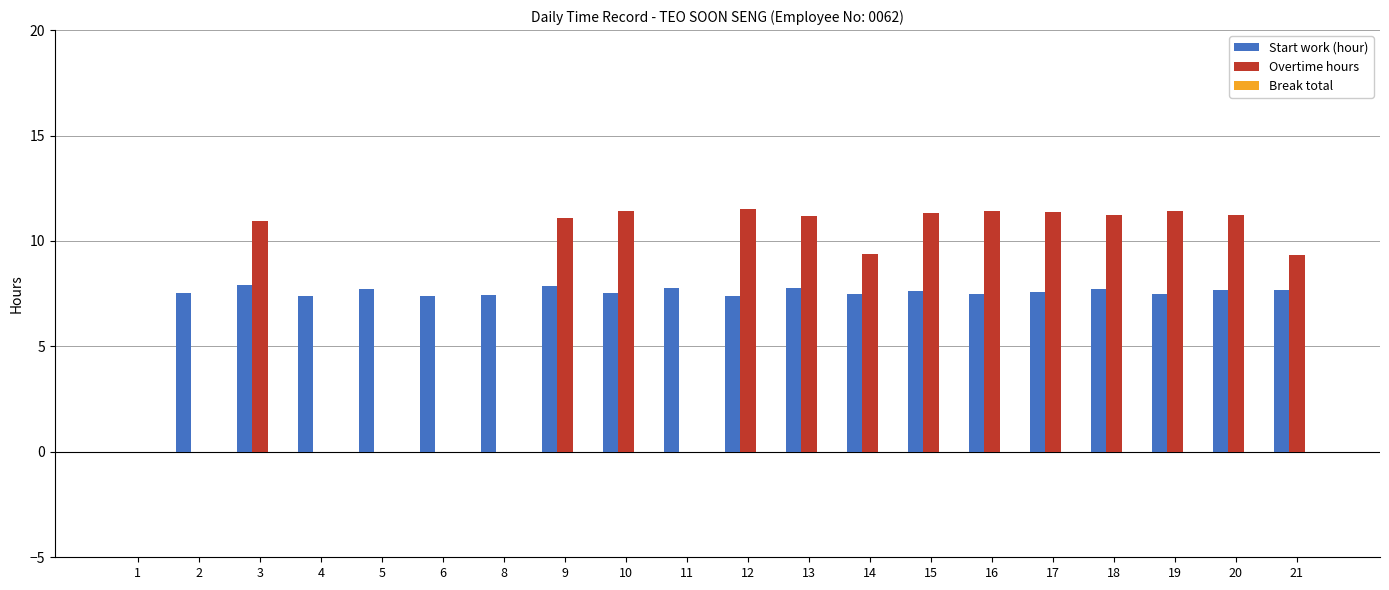

Which series has the widest spread of values?

Overtime hours